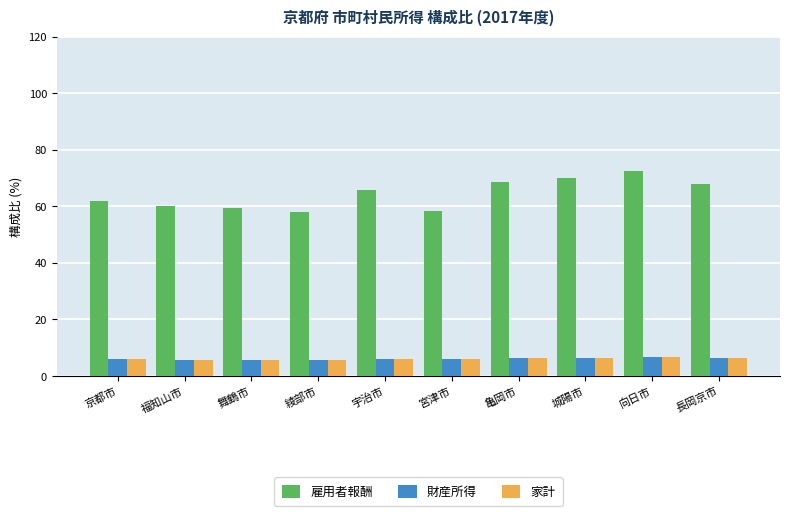

What is the smallest value displayed?

5.6